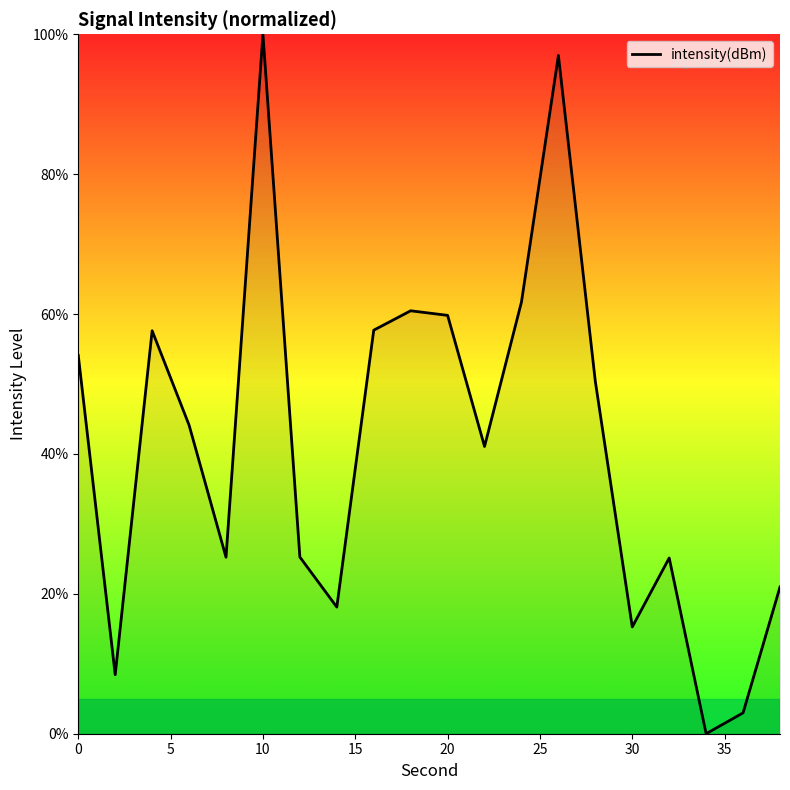

What is the maximum value shown in the chart?

100.0